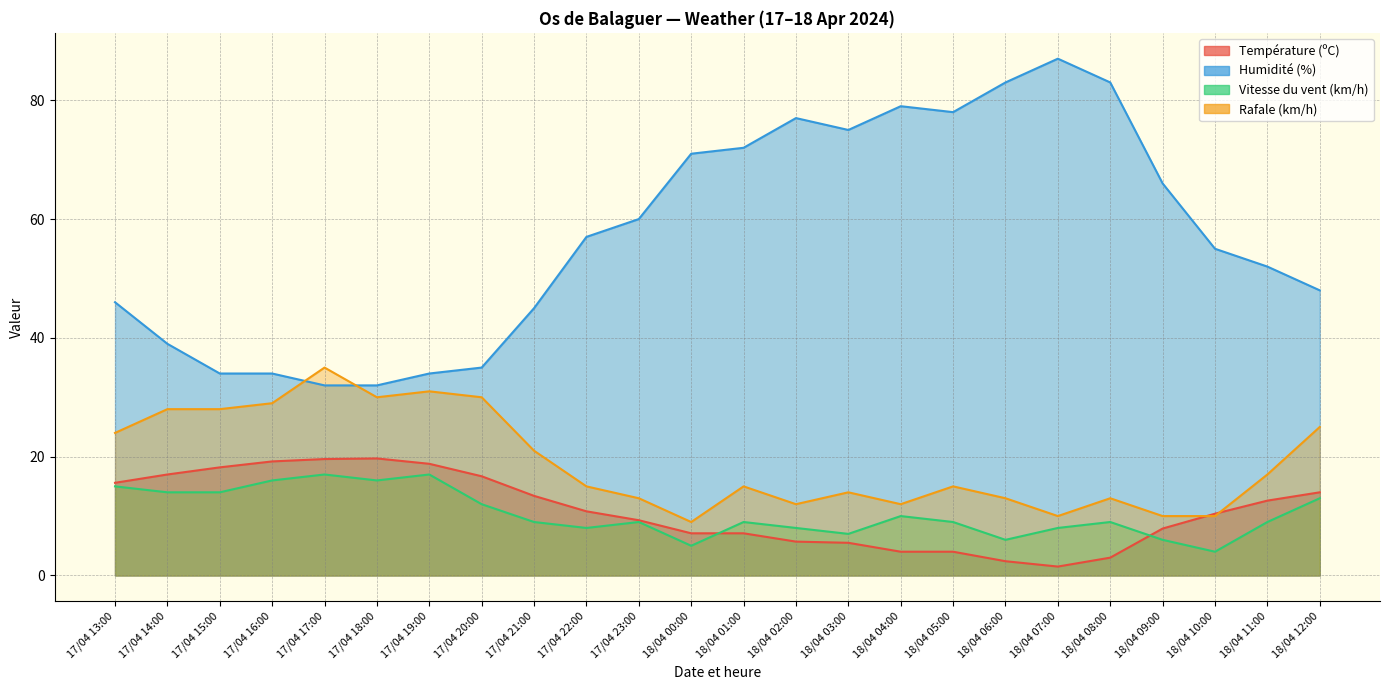

At which category is the sum across all series the highest?

18/04 08:00